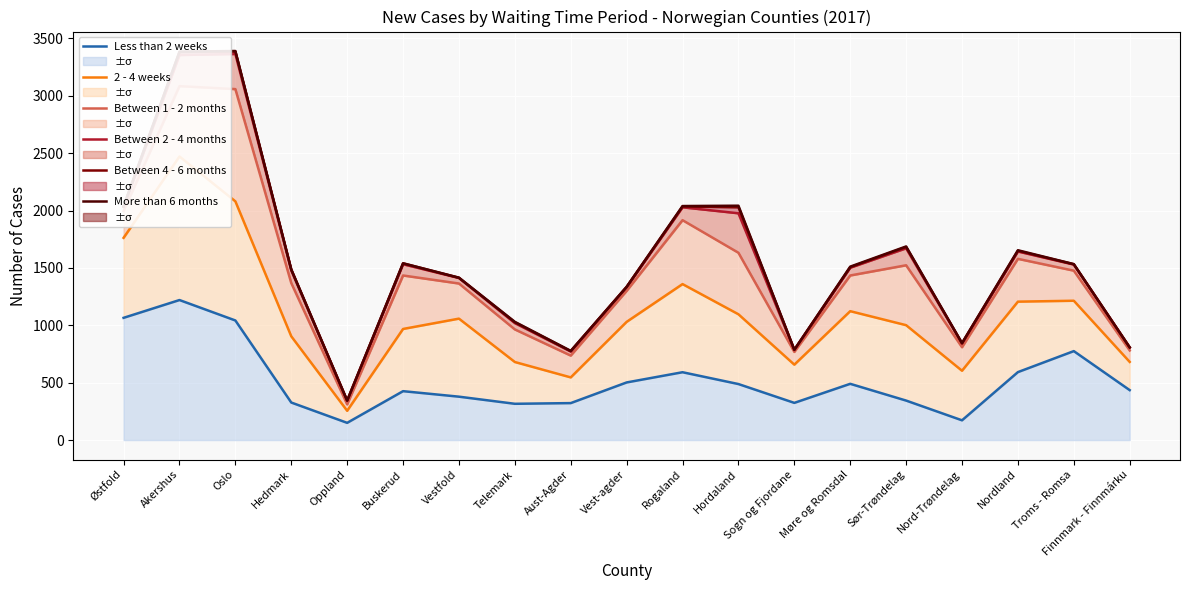

What is the approximate value of Less than 2 weeks at Hordaland?

488